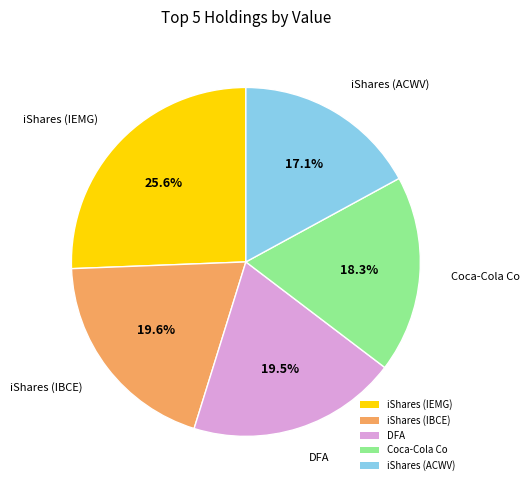

Is DFA the majority of the pie?

No